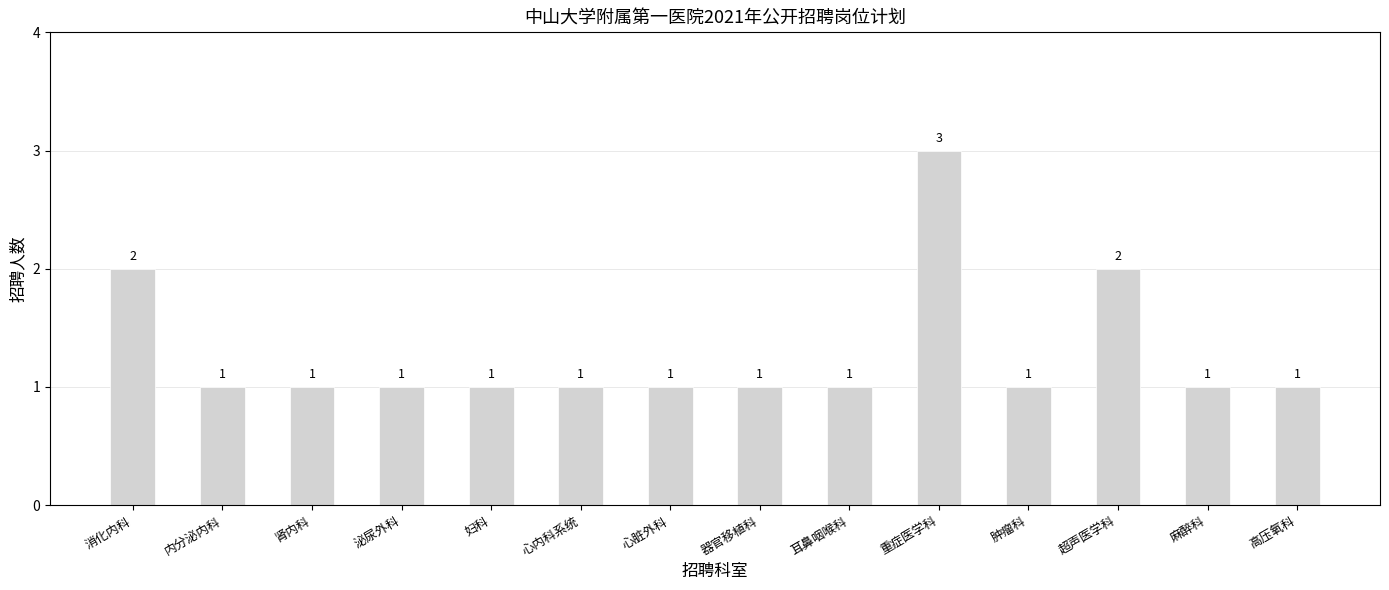

What is the label of the 3rd bar from the left?

肾内科